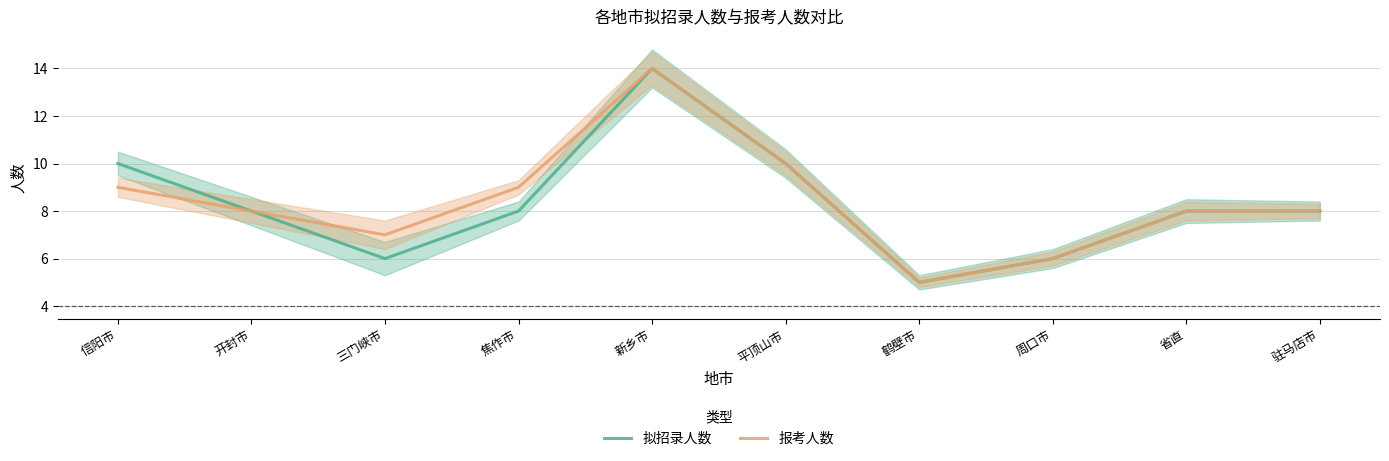

What is the label of the 4th point from the right?

鹤壁市